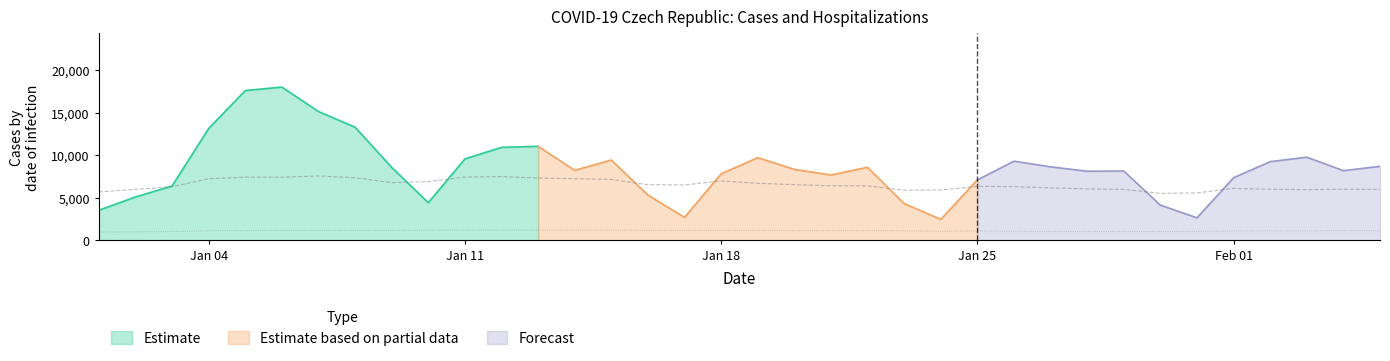

True or false: Hospitalizovani and Hospitalizovani JIP intersect in this chart.

False